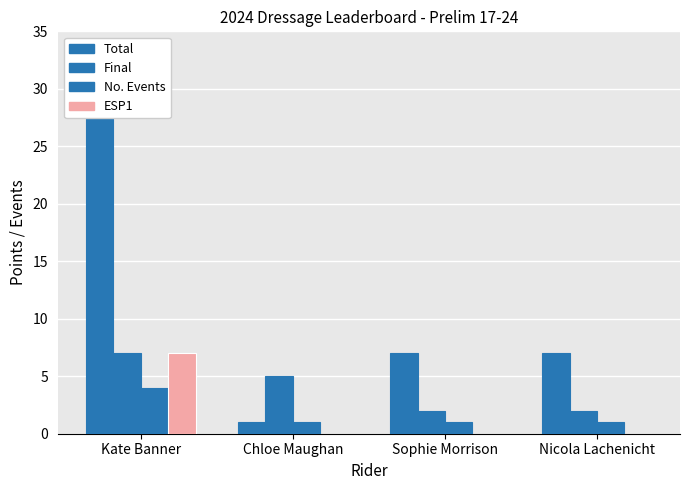

Reading left to right, list all the values displayed in this chart.

Total: 28	1	7	7
Final: 7	5	2	2
No. Events: 4	1	1	1
ESP1: 7	0	0	0